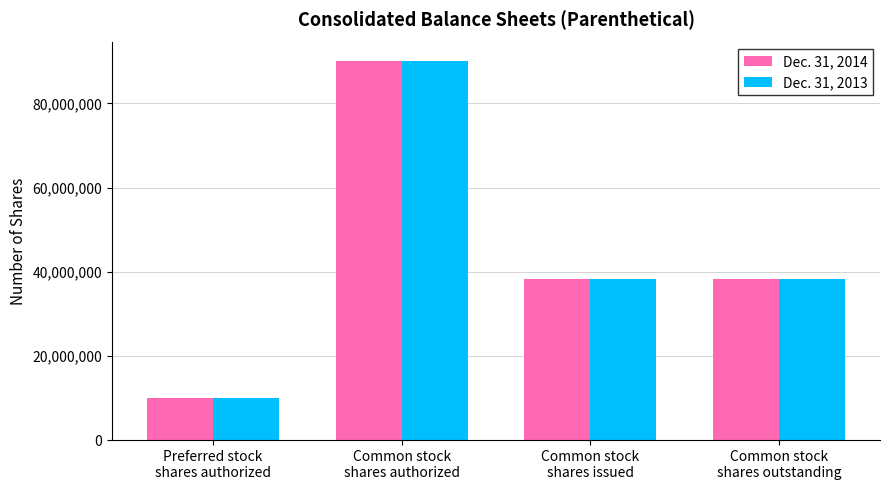

What position from the right is Common stock
shares issued?

2